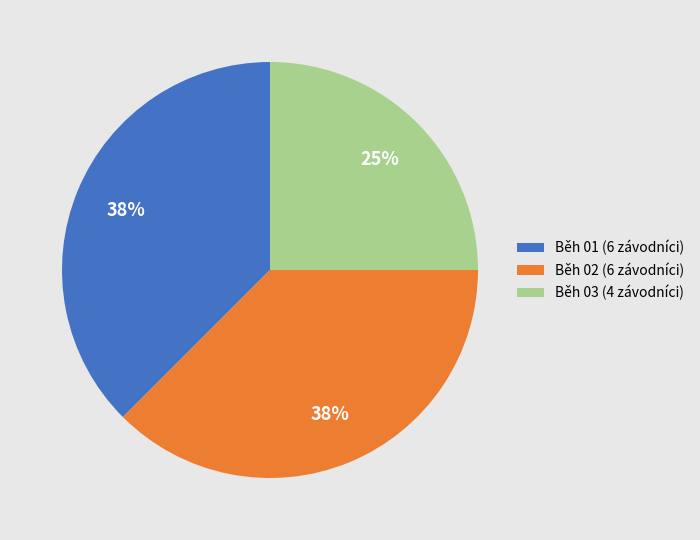

The Běh 03 slice represents 14% of the pie. True or false?

False